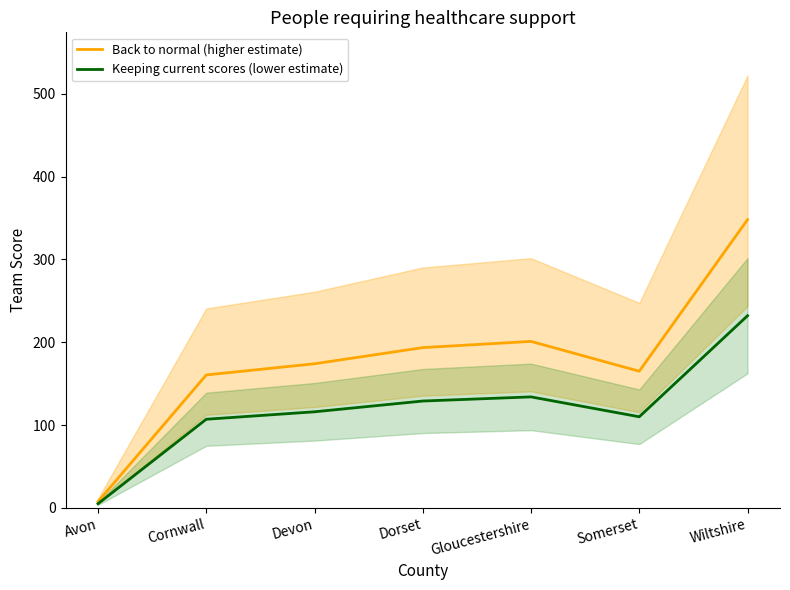

What is the difference between the Back to normal (higher estimate) values at Cornwall and Devon?

13.5